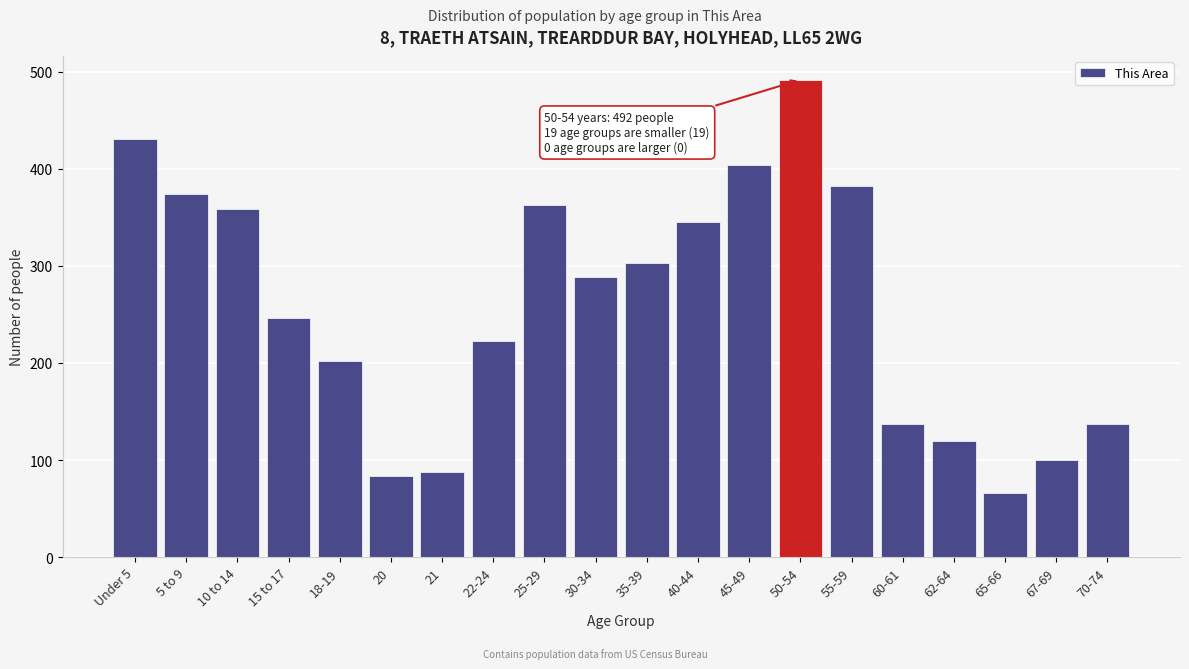

Reading left to right, what are all the values shown in this chart?

431	374	359	246	202	84	88	223	363	289	303	345	404	492	382	137	120	66	100	137